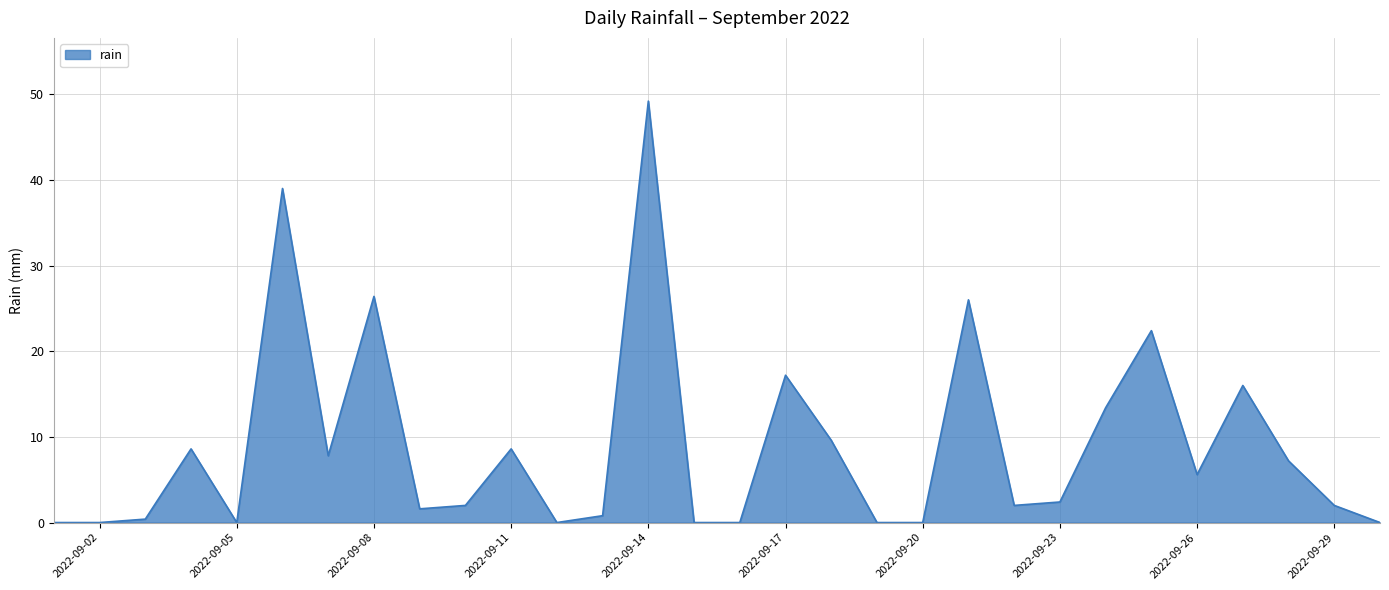

What is the greatest value displayed?

49.2